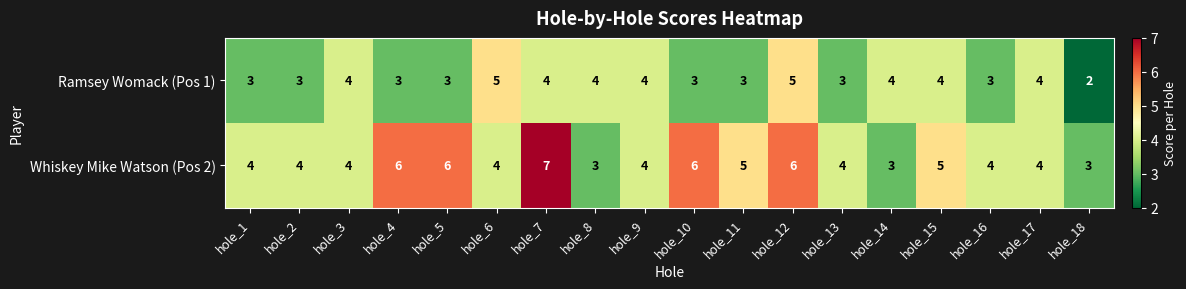

Which series has the widest spread of values?

Whiskey Mike Watson (Pos 2)